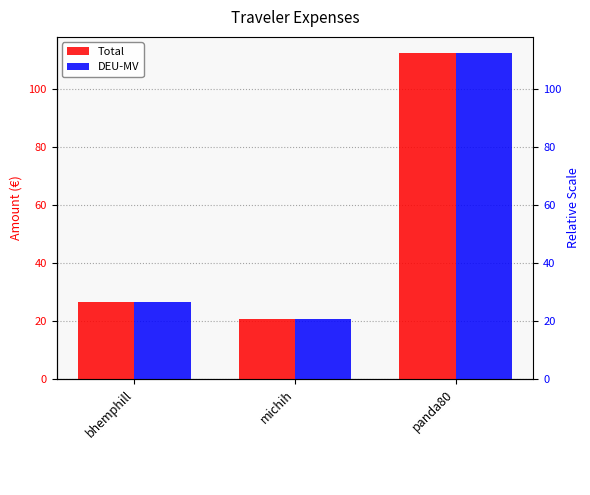

What position from the right is michih?

2